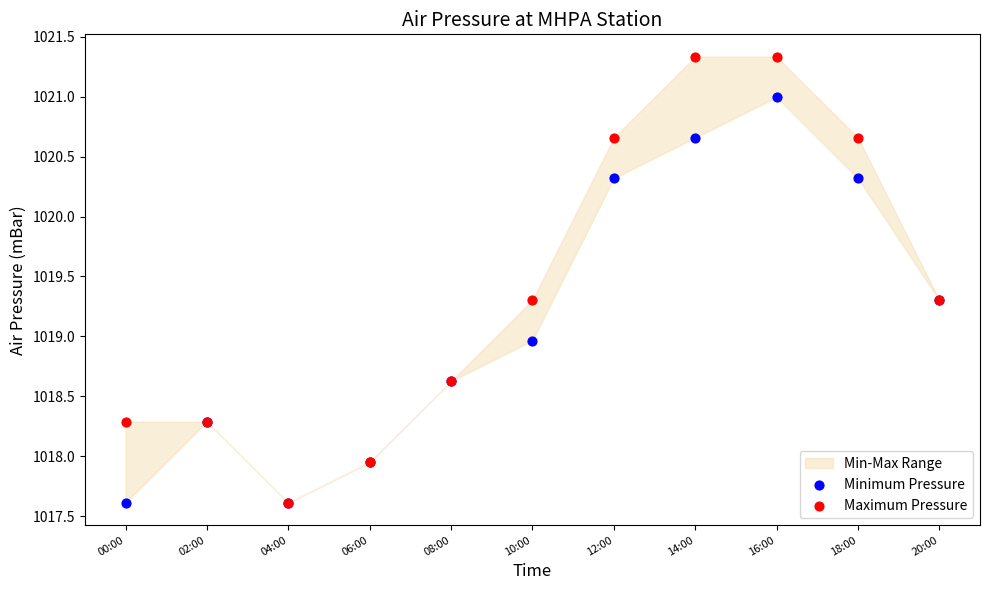

Which series reaches the maximum Y coordinate?

Maximum Pressure